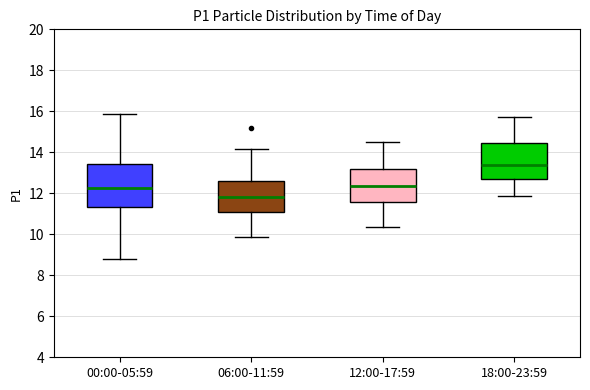

Where does the median line of the box for 00:00-05:59 sit on the y-axis? The values are not printed on the chart, so give them approximately, as read against the axis.

12.2